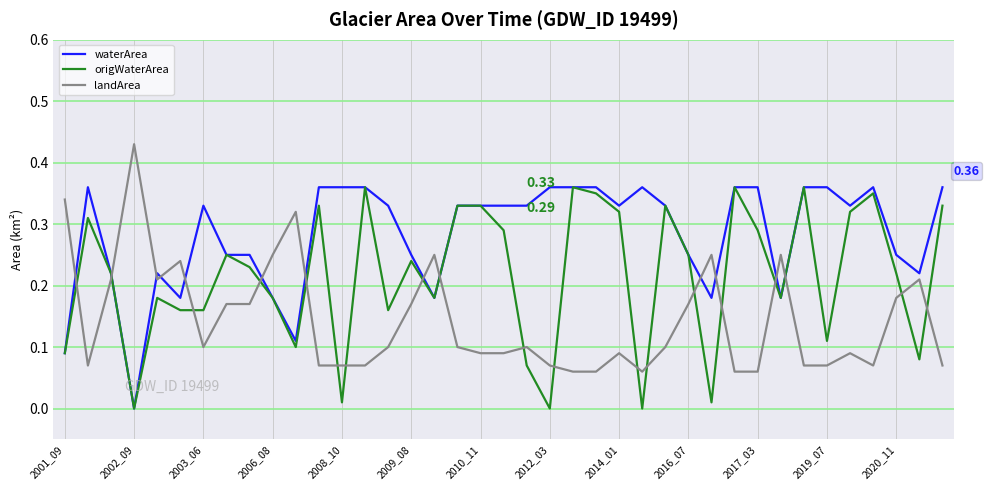

True or false: waterArea and landArea cross at least once.

True